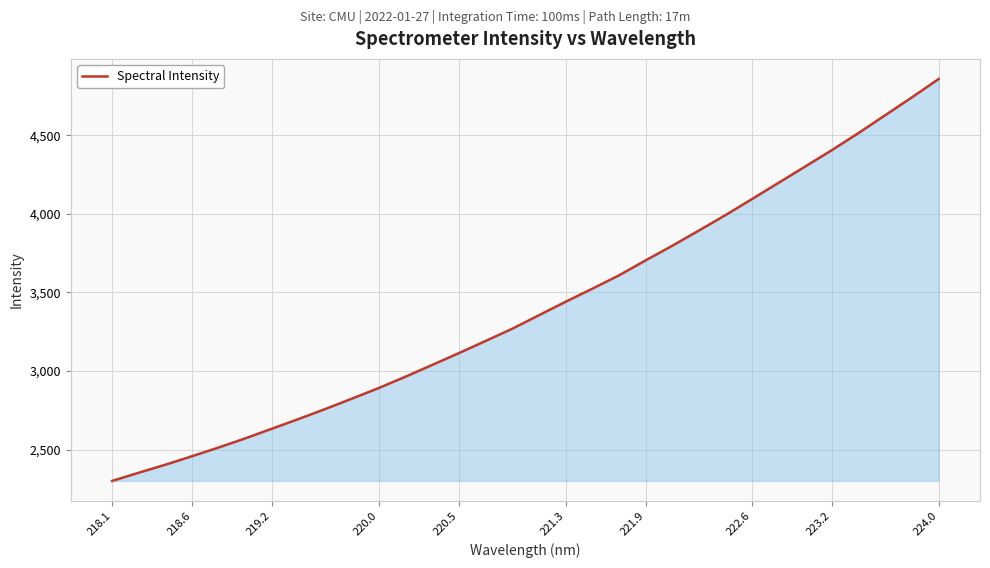

Does the chart display data point markers on the line(s)?

No